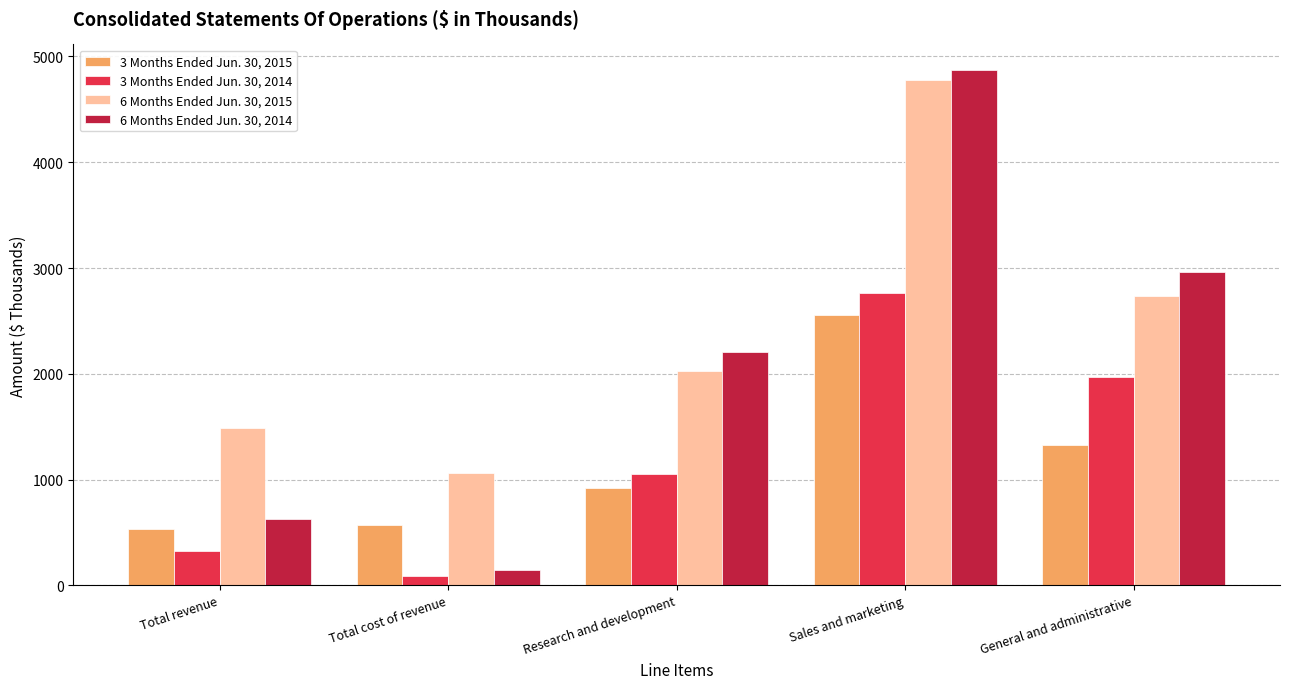

Which series has the largest total across all categories?

6 Months Ended Jun. 30, 2015